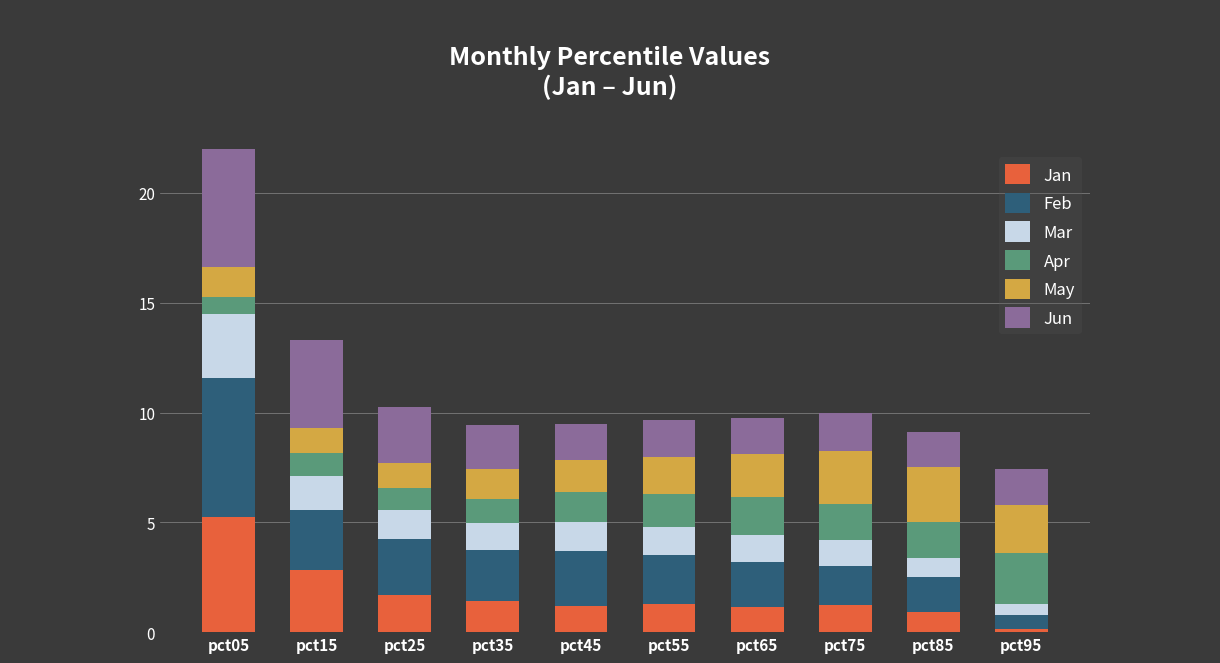

Where is Jun nearest to the value 3?

pct25